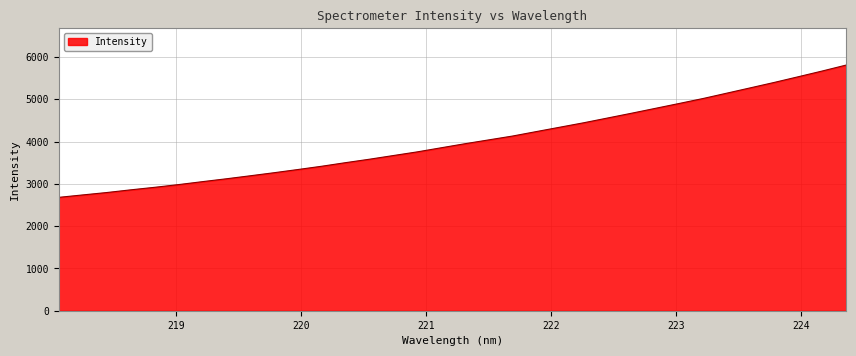

What is the difference between the maximum and minimum values?

3128.6